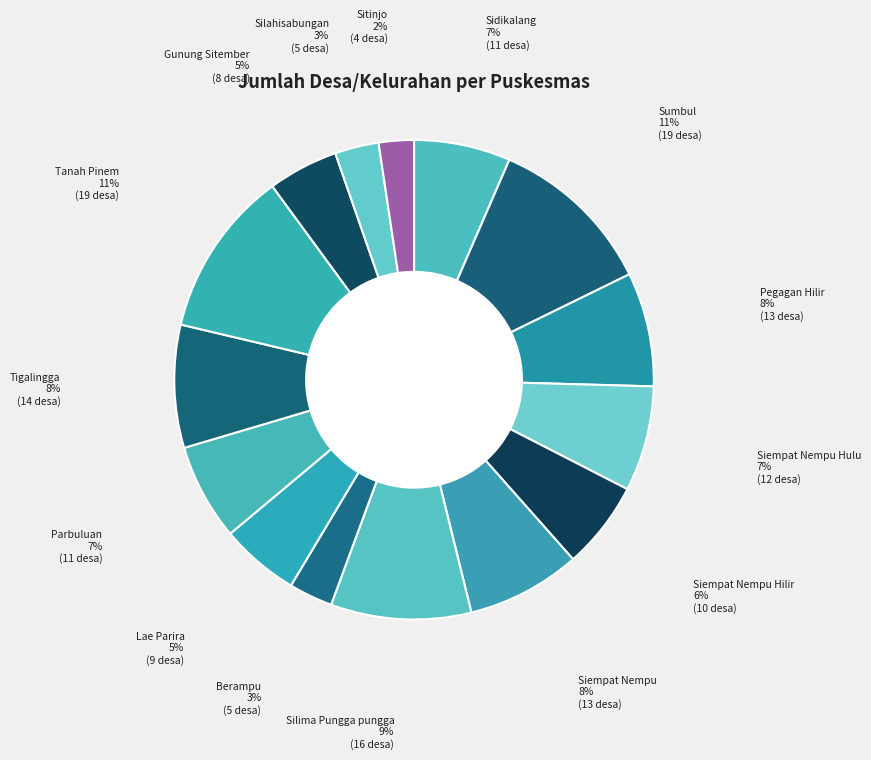

Is there a majority slice in this chart?

No